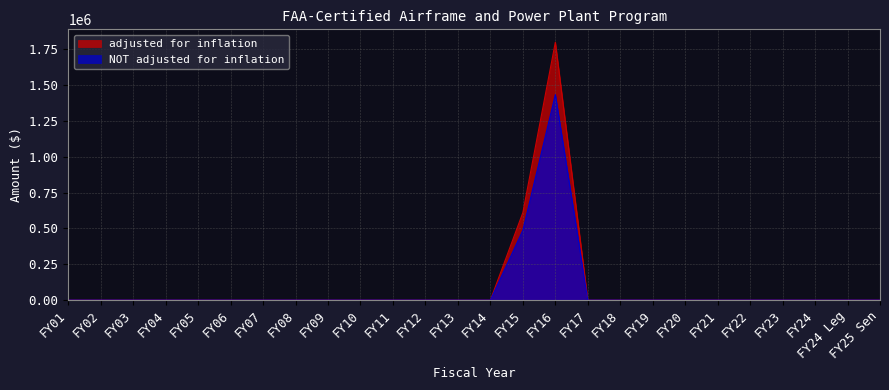

The adjusted for inflation series shows 0 at FY14. True or false?

True